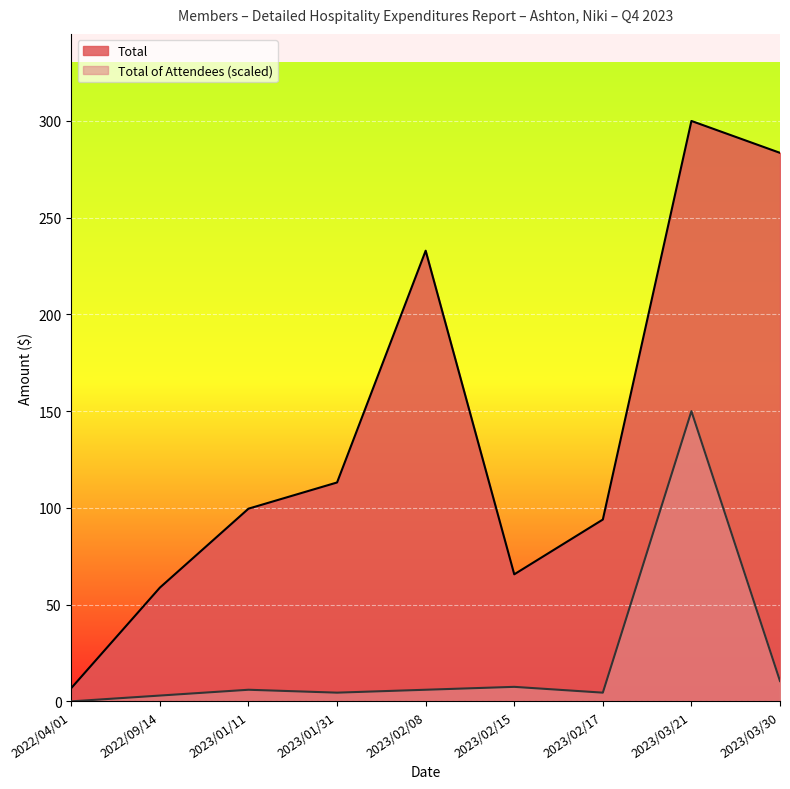

Reading left to right, transcribe all the data shown in this chart.

Total: 6.9	58.8	99.6	113.1	232.9	65.7	94.0	300.0	283.5
Total of Attendees: 0.0	3.0	6.0	4.5	6.0	7.5	4.5	150.0	10.5